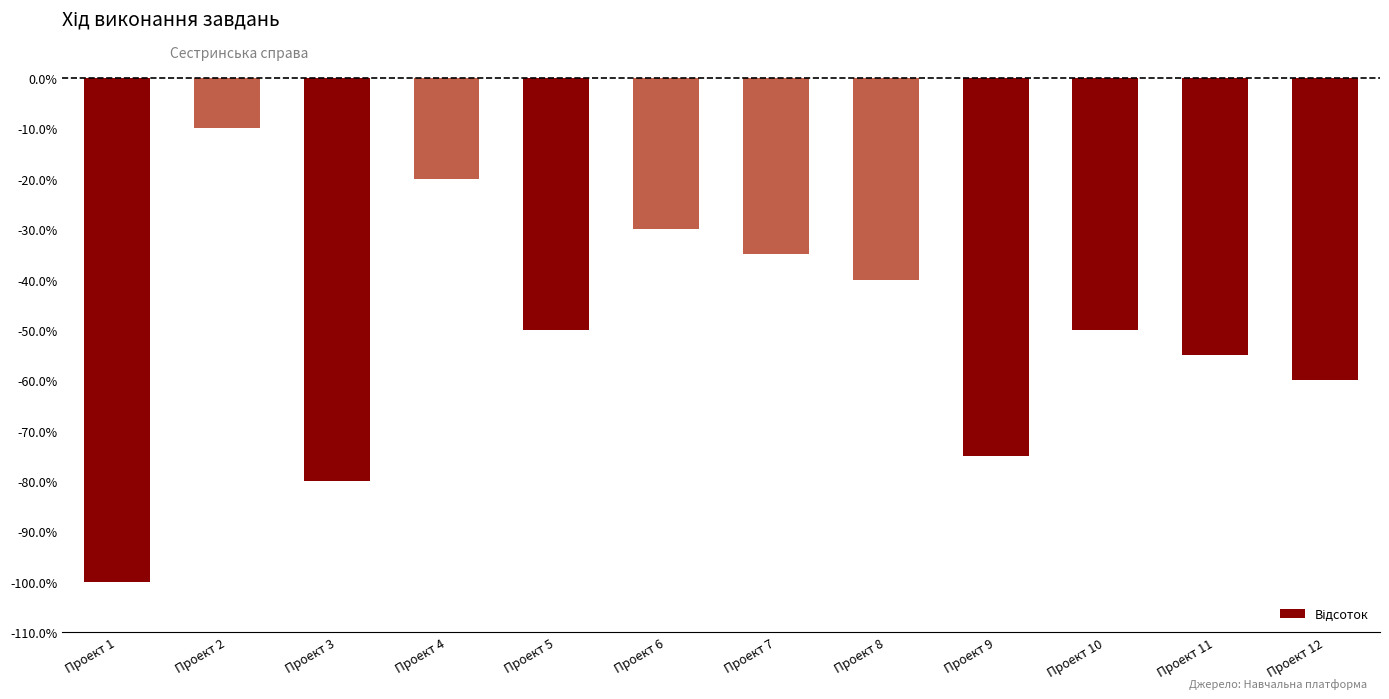

The value at Проект 5 is -0.8. True or false?

False